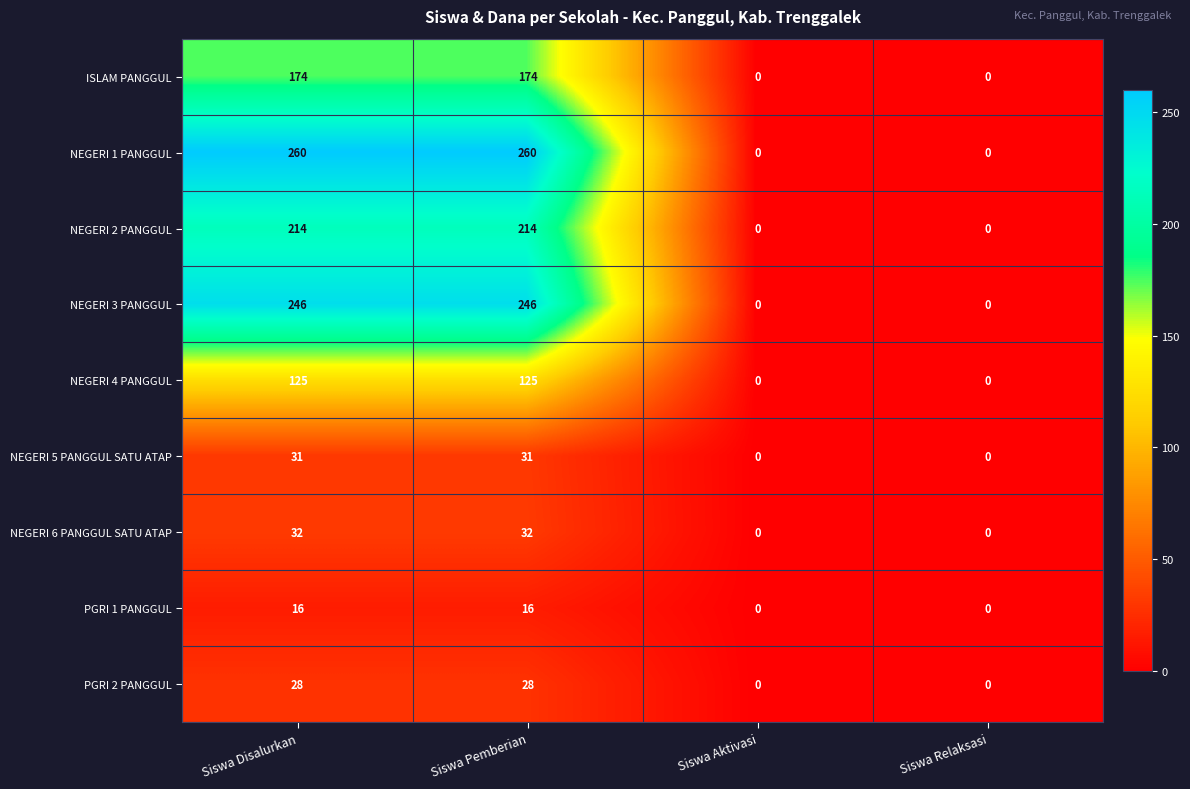

List the series in order of their peak value, lowest first.

PGRI 1 PANGGUL, PGRI 2 PANGGUL, NEGERI 5 PANGGUL SATU ATAP, NEGERI 6 PANGGUL SATU ATAP, NEGERI 4 PANGGUL, ISLAM PANGGUL, NEGERI 2 PANGGUL, NEGERI 3 PANGGUL, NEGERI 1 PANGGUL